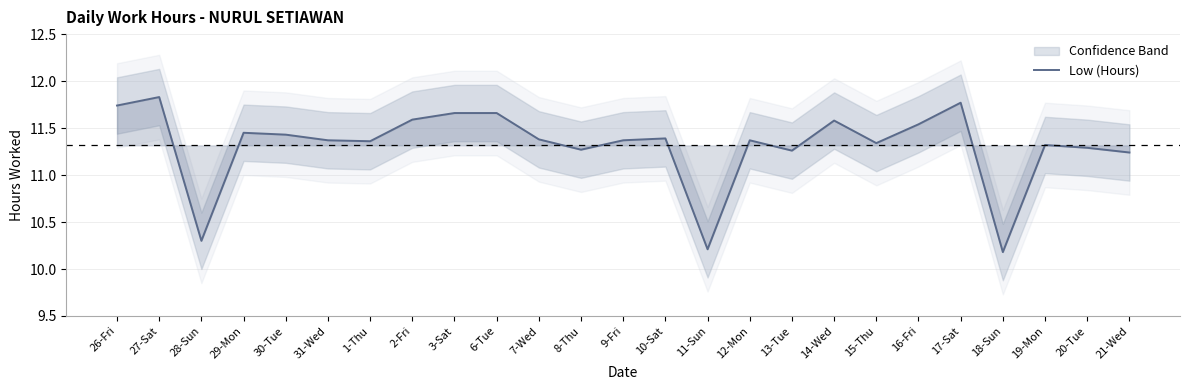

How many values are between 11 and 12?

22